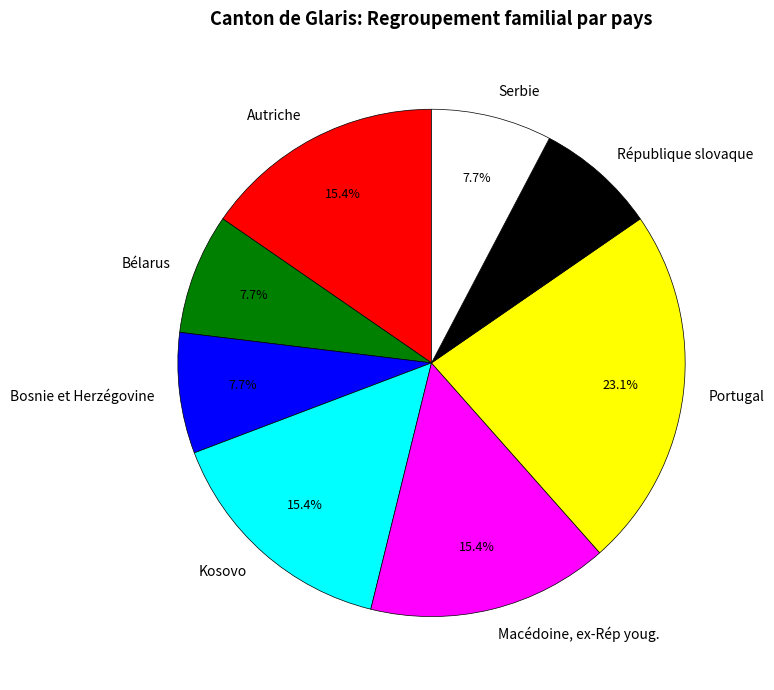

Which slice is the largest?

Portugal